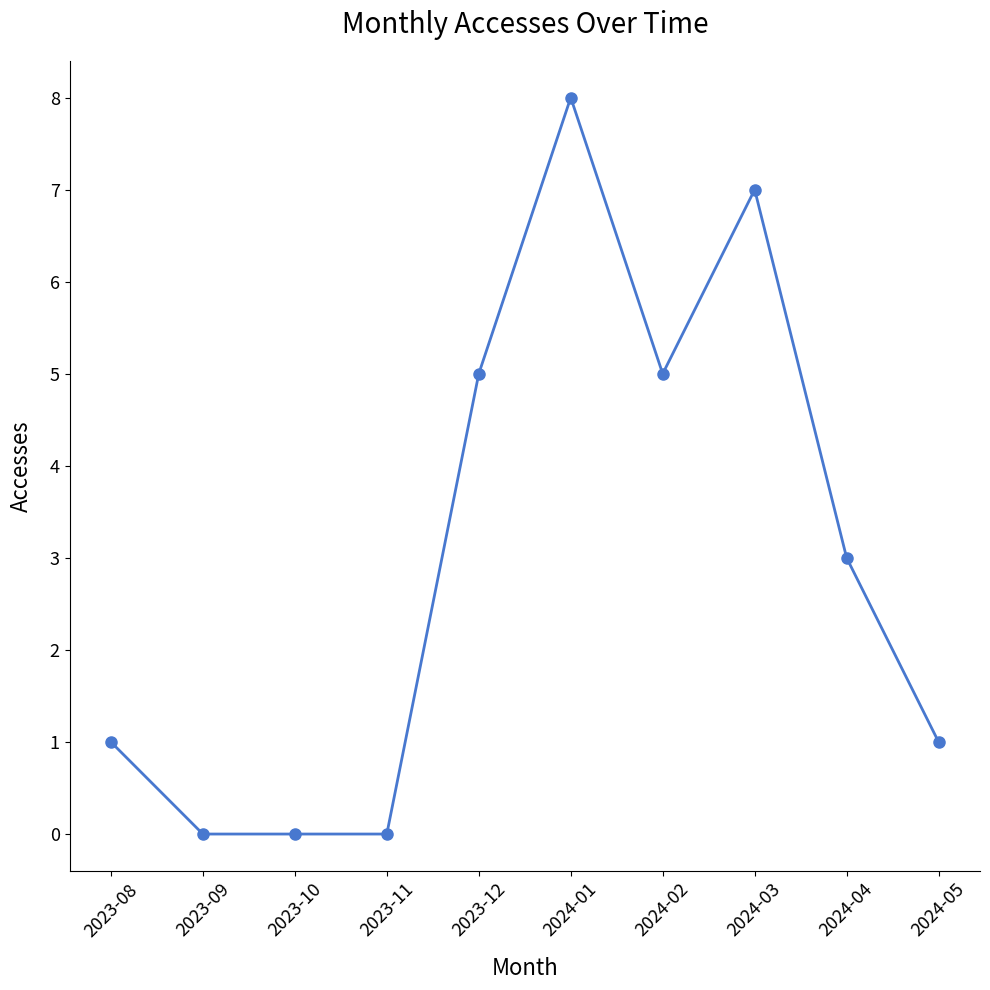

At which category does the chart reach its peak across all series?

2024-01